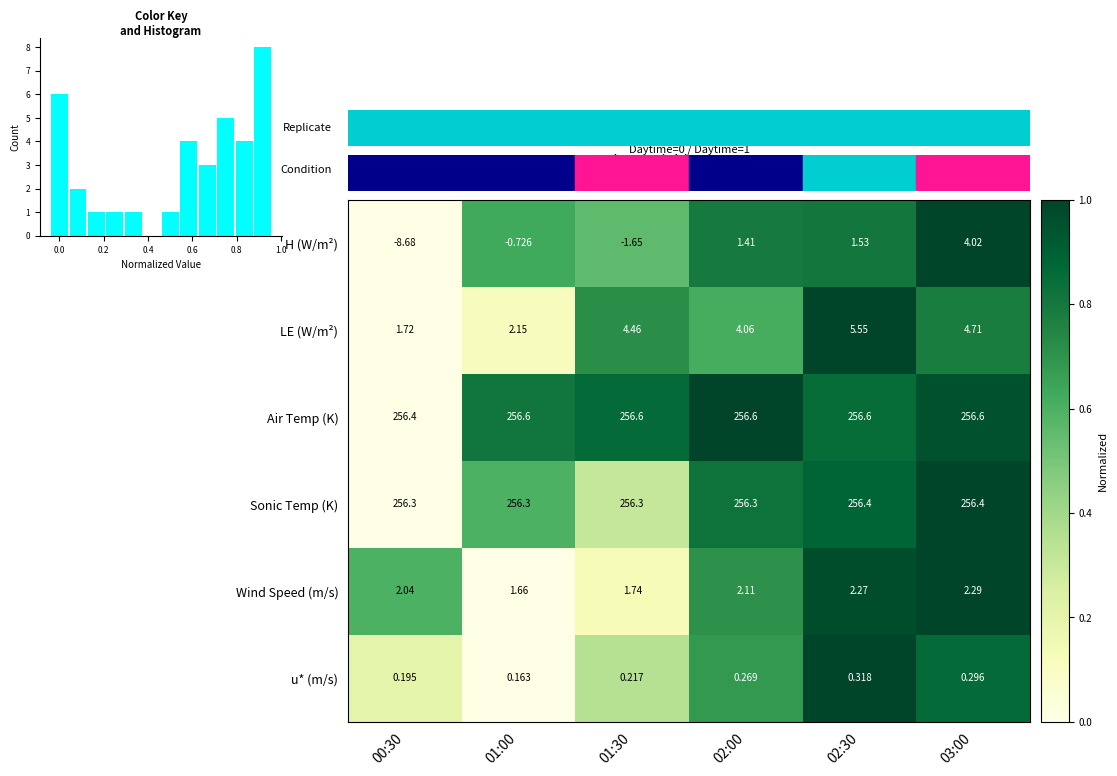

At how many categories does at least one series exceed 0?

6